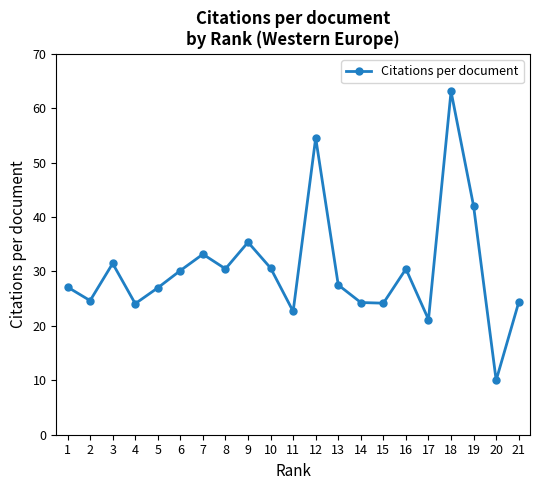

What is the difference between the second highest and minimum values?

44.5